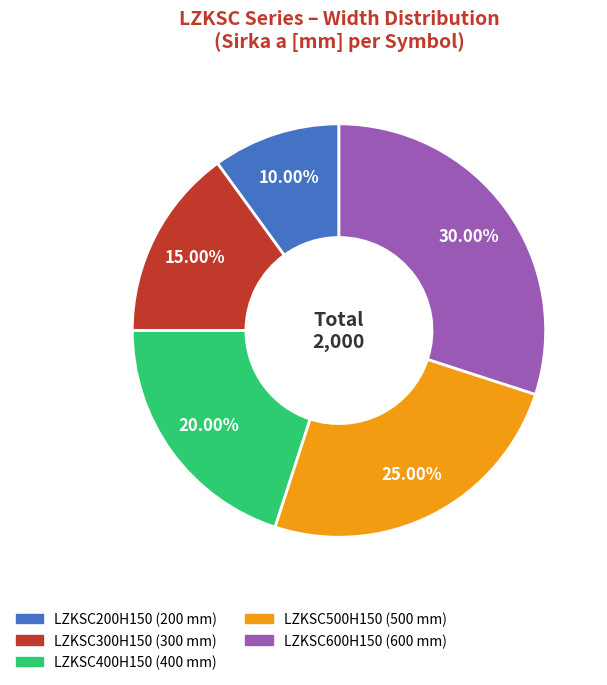

Is LZKSC200H150 the majority of the pie?

No